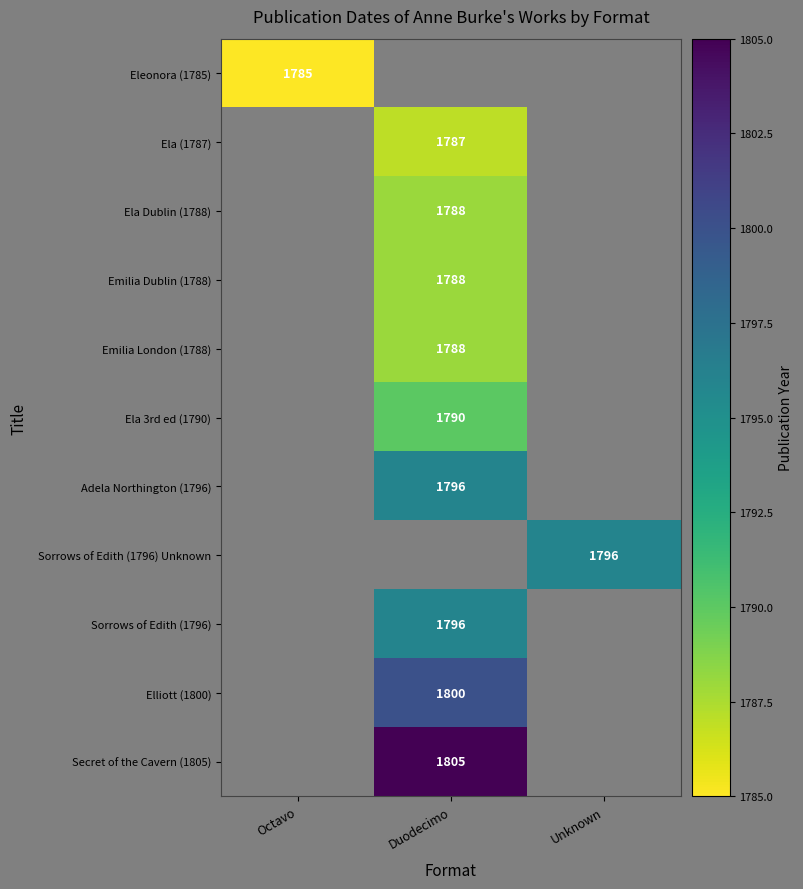

The Eleonora (1785) series shows 1785 at Octavo. True or false?

True